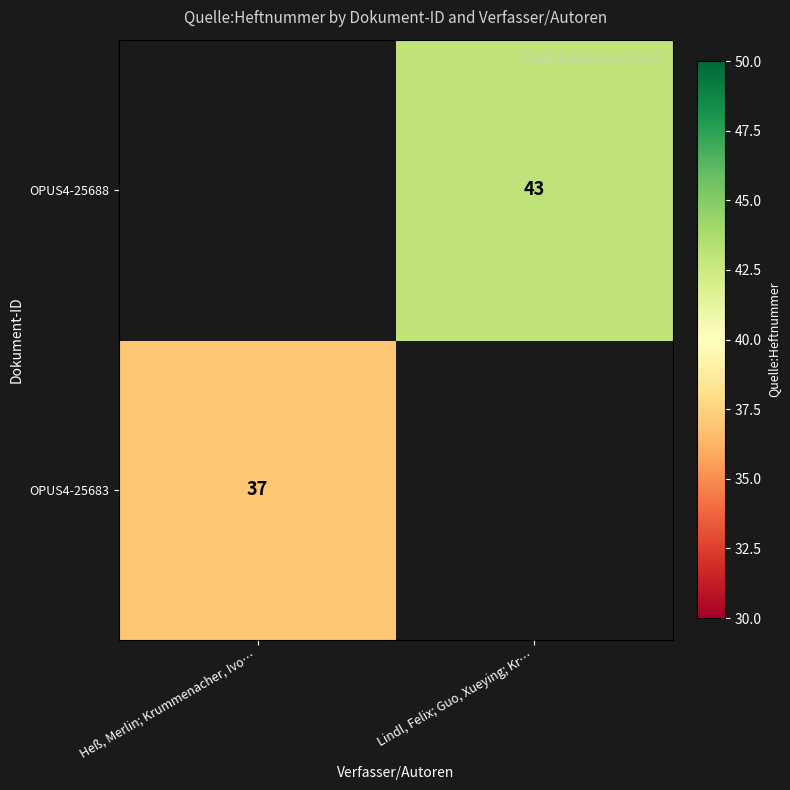

Is the value of OPUS4-25688 at Lindl, Felix; Guo, Xueying; Kr… greater than the value of OPUS4-25683 at Heß, Merlin; Krummenacher, Ivo…?

Yes